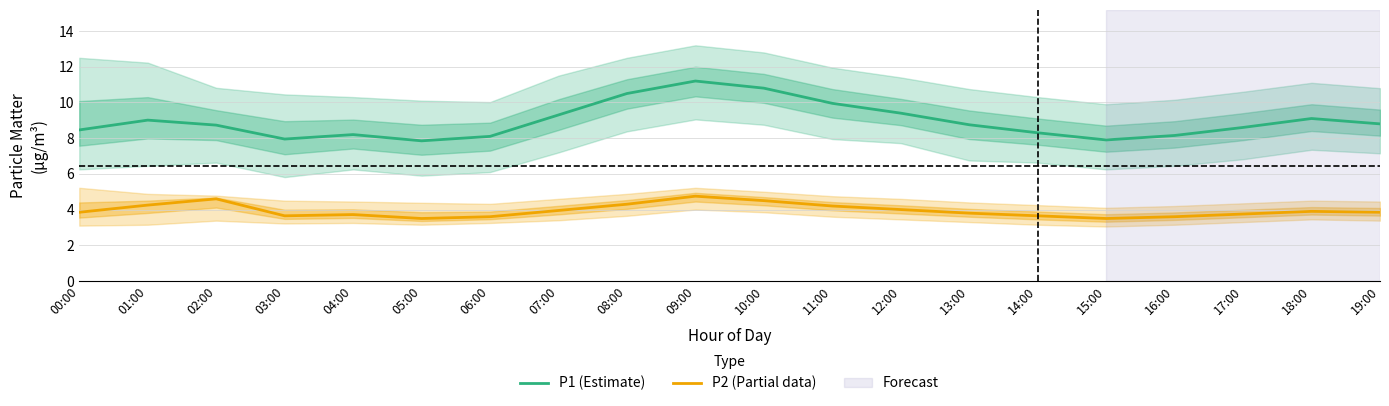

Reading left to right, what are all the values shown in this chart?

P1 (Estimate): 8.5	9.0	8.7	8.0	8.2	7.8	8.1	9.3	10.5	11.2	10.8	9.9	9.4	8.8	8.3	7.9	8.2	8.6	9.1	8.8
P2 (Partial data): 3.9	4.2	4.6	3.6	3.7	3.5	3.6	4.0	4.3	4.8	4.5	4.2	4.0	3.8	3.6	3.5	3.6	3.8	3.9	3.9